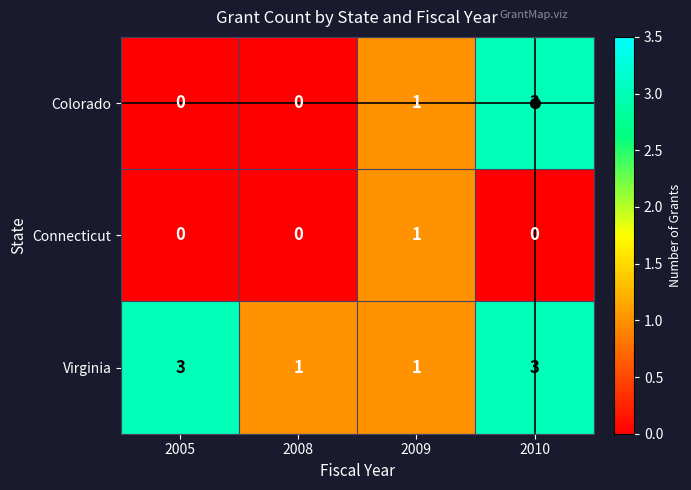

Count the Virginia values in the range 1 to 3.

4